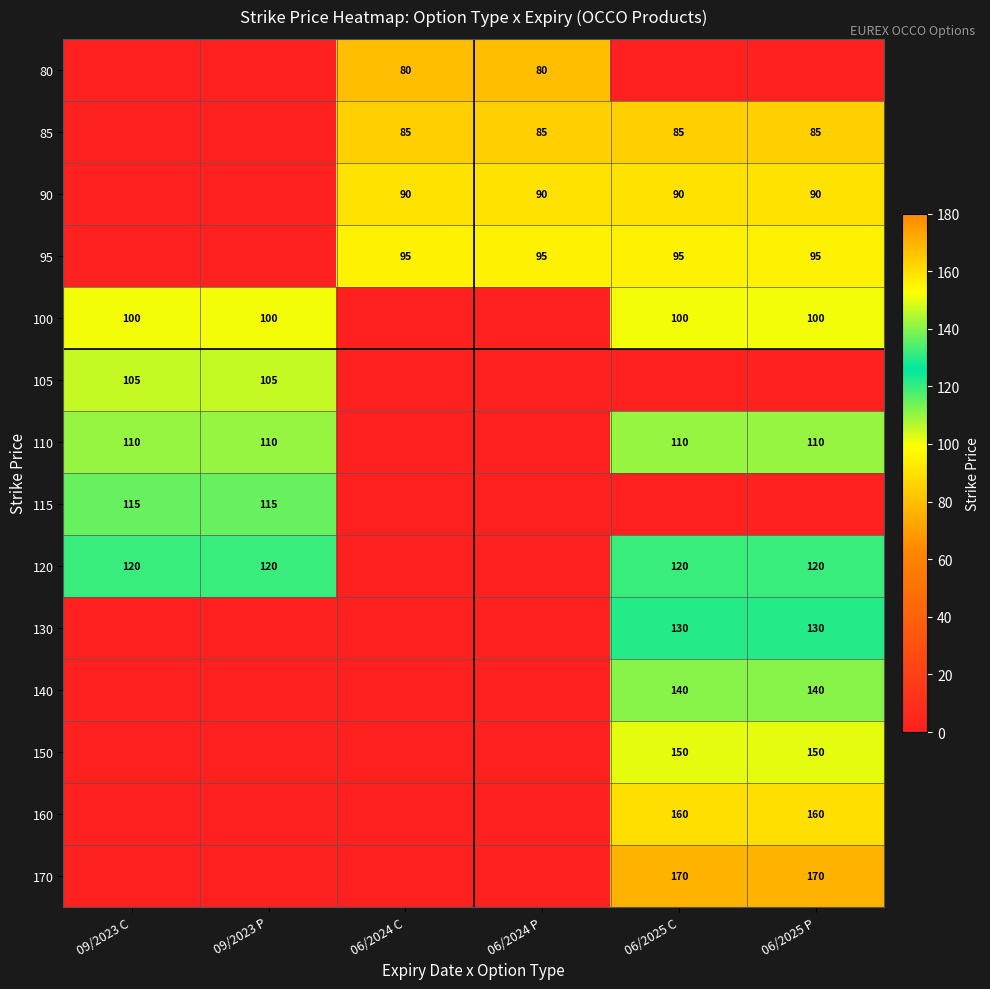

The 170 series shows 259 at 06/2025 P. True or false?

False